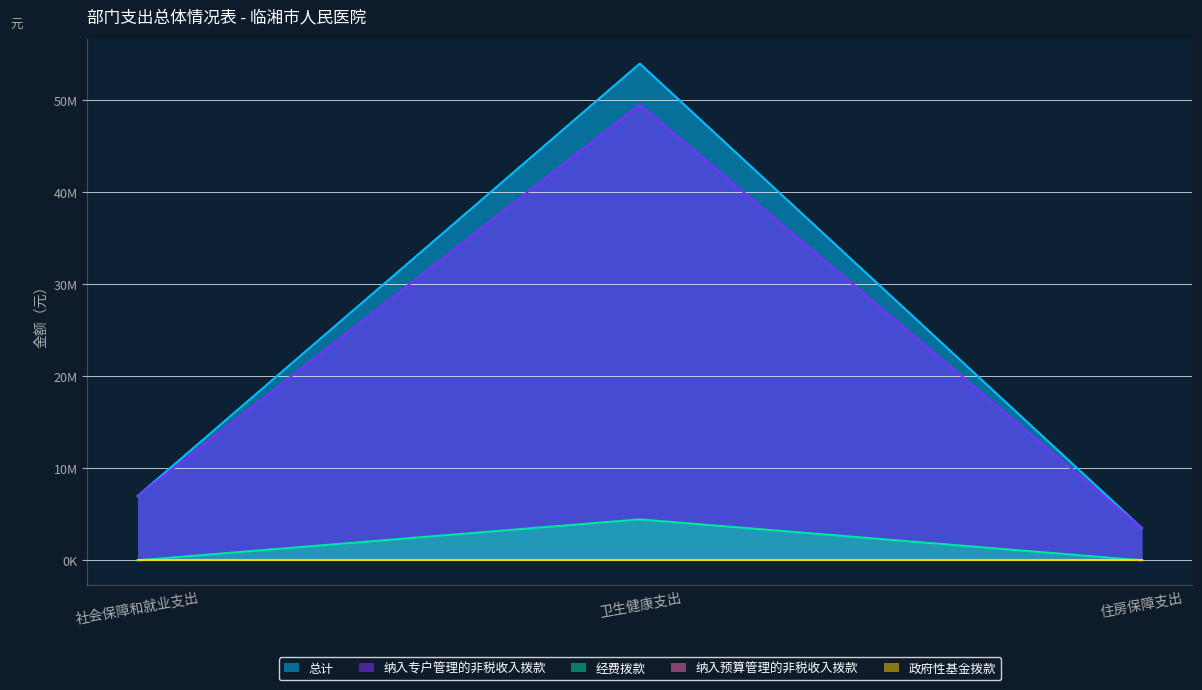

Reading left to right, extract all data points from this chart.

总计: 社会保障和就业支出=6983449.9	卫生健康支出=53974825.1	住房保障支出=3491725.0
纳入专户管理的非税收入拨款: 社会保障和就业支出=6983449.9	卫生健康支出=49524825.1	住房保障支出=3491725.0
经费拨款: 社会保障和就业支出=0.0	卫生健康支出=4450000.0	住房保障支出=0.0